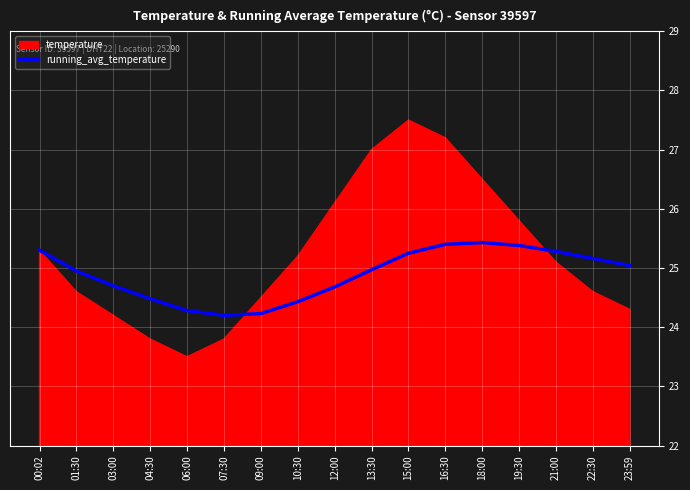

The value of running_avg_temperature at 22:30 is 43.8. True or false?

False